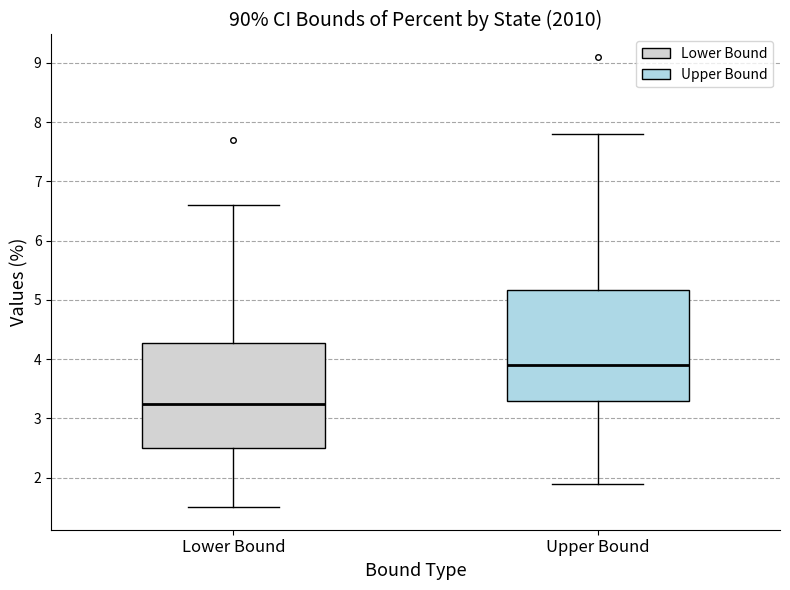

Reading left to right, transcribe this box plot: for each box, give where its median line is, the range the box spans, and where its two whiskers end, as read against the y-axis. The values are not printed on the chart, so give them approximately, as read against the axis.

Lower Bound: median 3.3, box 2.5 to 4.3, whiskers 1.5 to 6.6
Upper Bound: median 3.9, box 3.3 to 5.2, whiskers 1.9 to 7.8